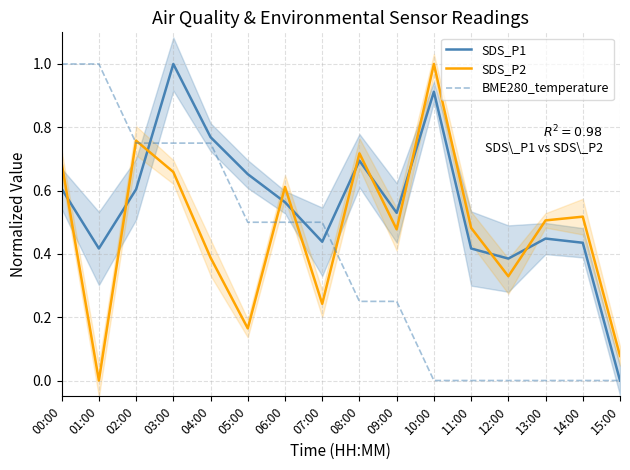

Is it true that BME280_temperature equals 0.0 at 10:00?

True